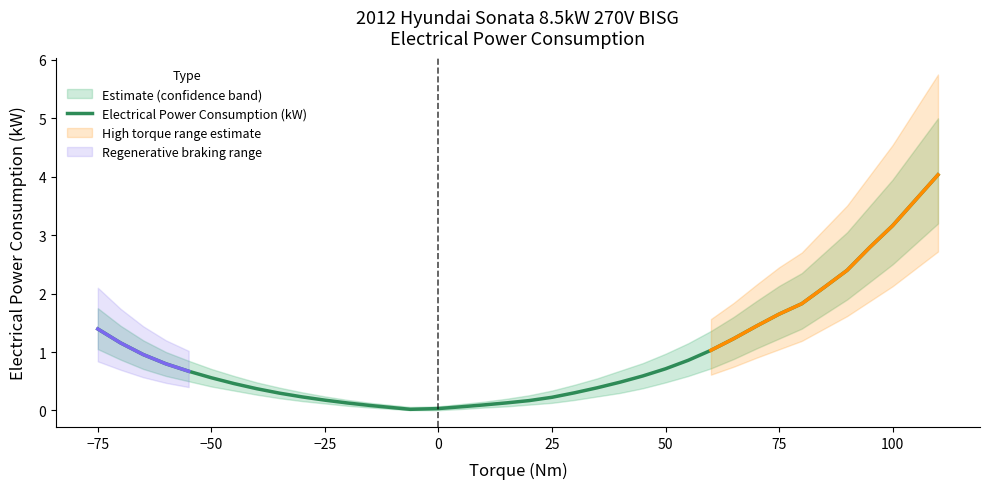

Reading right to left, transcribe all the data shown in this chart.

4.0	3.2	2.8	2.4	2.1	1.8	1.6	1.4	1.2	1.0	0.9	0.7	0.6	0.5	0.4	0.3	0.2	0.2	0.1	0.1	0.1	0.0	0.0	0.1	0.1	0.2	0.2	0.3	0.4	0.5	0.6	0.7	0.8	1.0	1.2	1.4